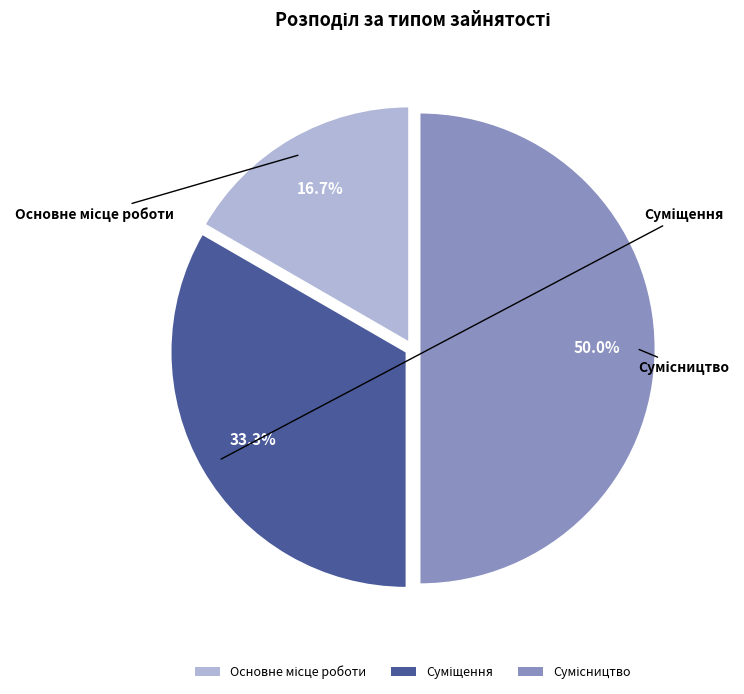

To the nearest percent, what is the difference between the largest and smallest slice percentages?

33%